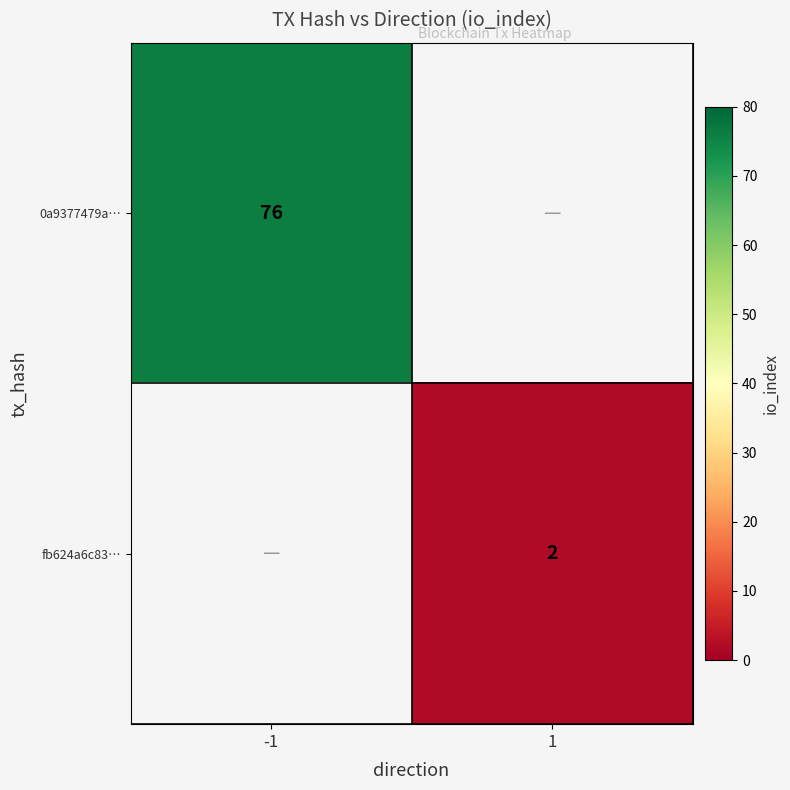

At how many categories does at least one series exceed 38?

1